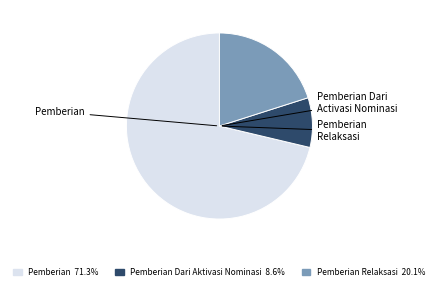

Is there any slice that represents more than half of the pie?

Yes